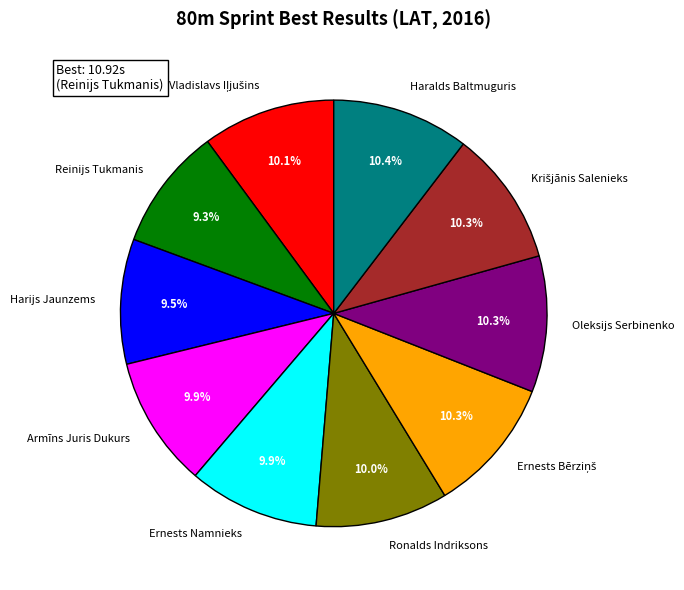

To the nearest percent, what portion does Haralds Baltmuguris represent?

10%